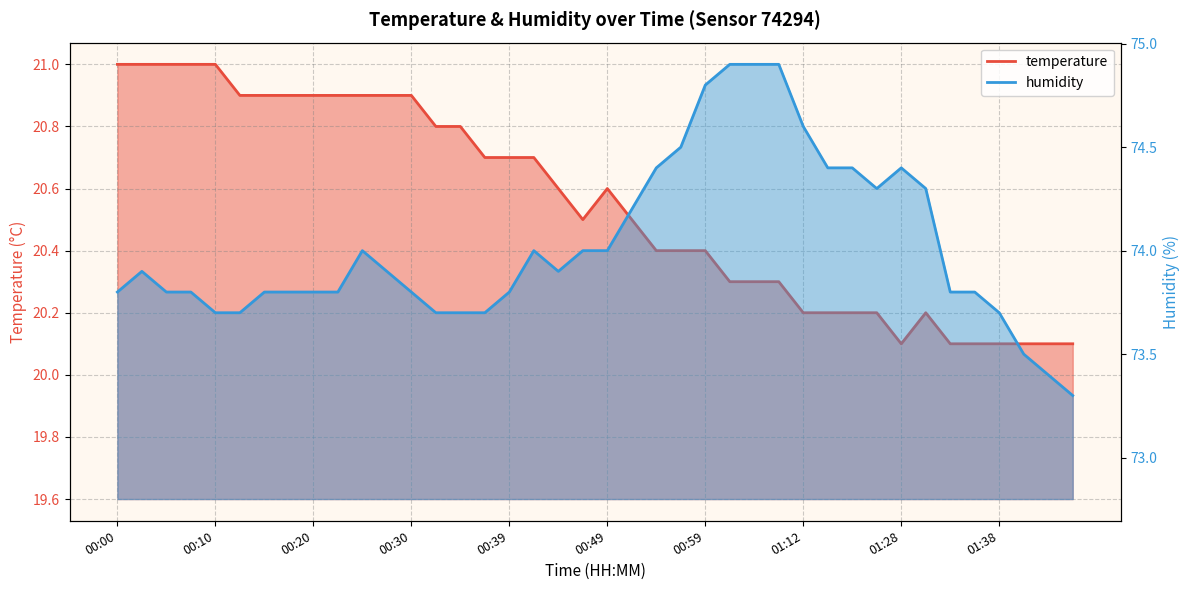

What is the total value across all series at 01:02?

95.2